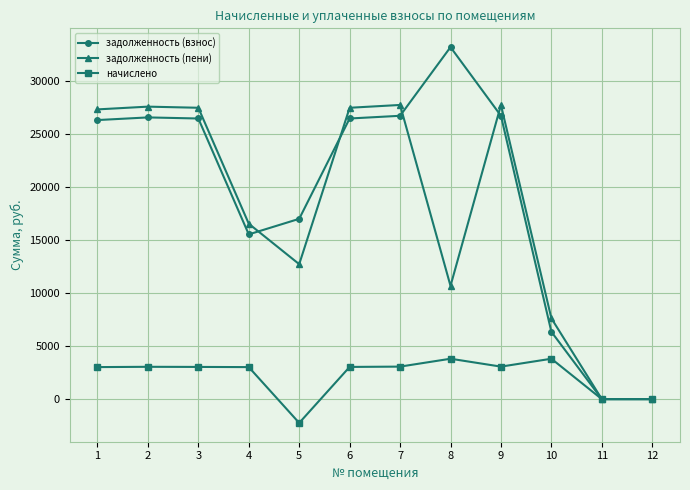

What is the average value of the задолженность (пени) series?

17740.8